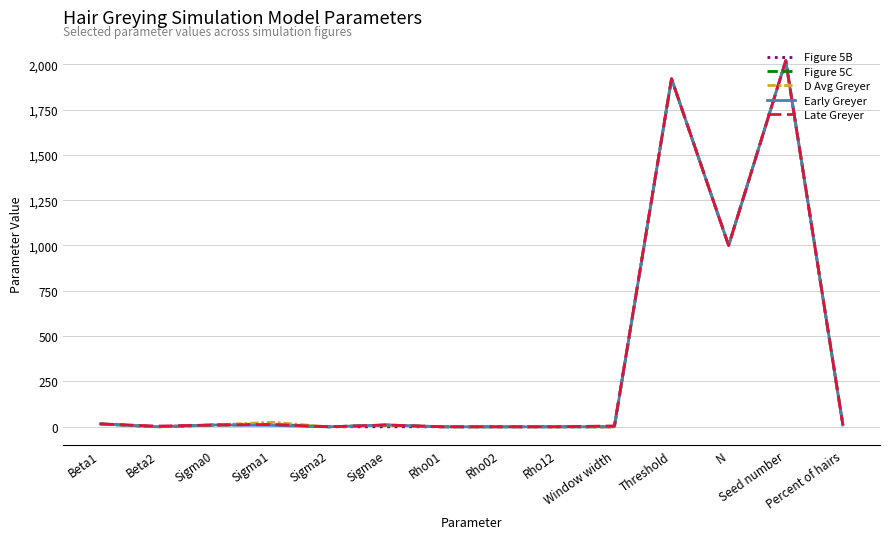

Does the chart have visible grid lines?

Yes